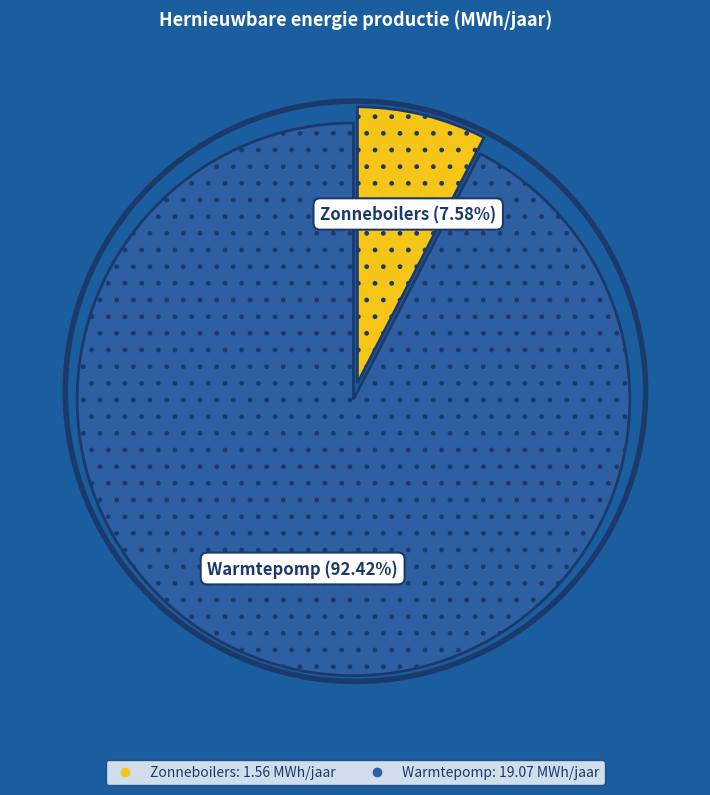

Is there any slice that represents more than half of the pie?

Yes